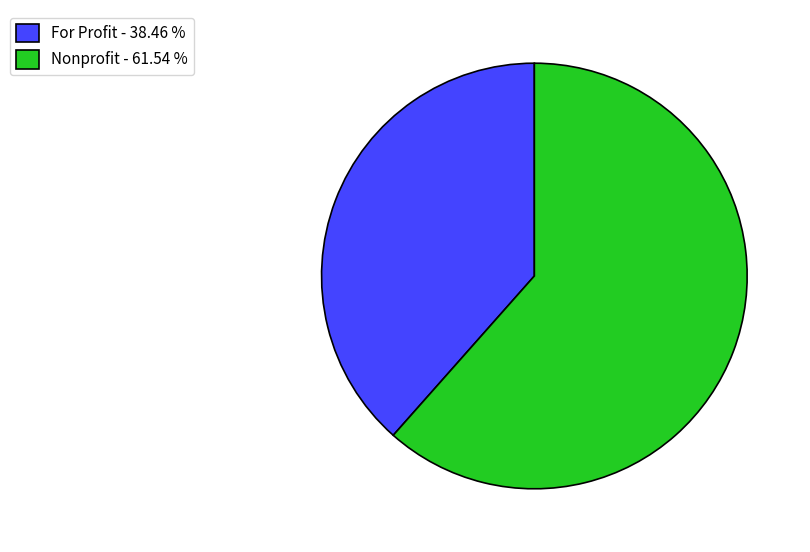

Which has a higher value, For Profit - 38.46 % or Nonprofit - 61.54 %?

Nonprofit - 61.54 %